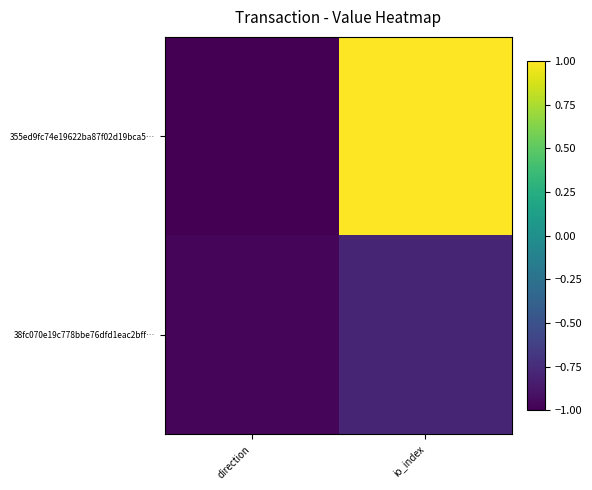

Between io_index and direction, which is larger?

io_index